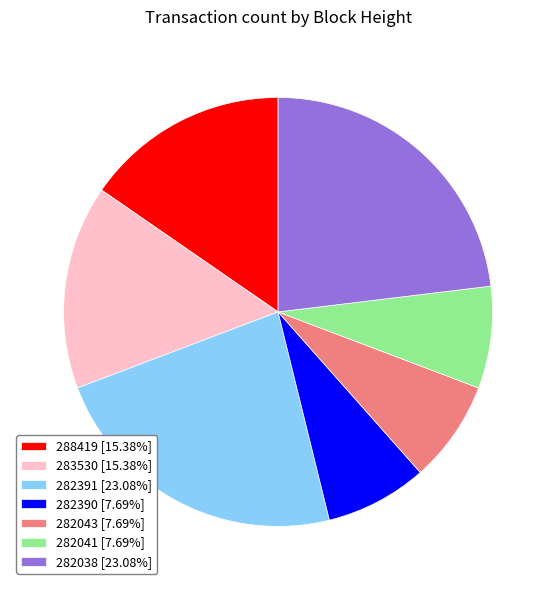

Approximately how many times larger is the value at 282043 [7.69%] compared to 282391 [23.08%]?

0.3